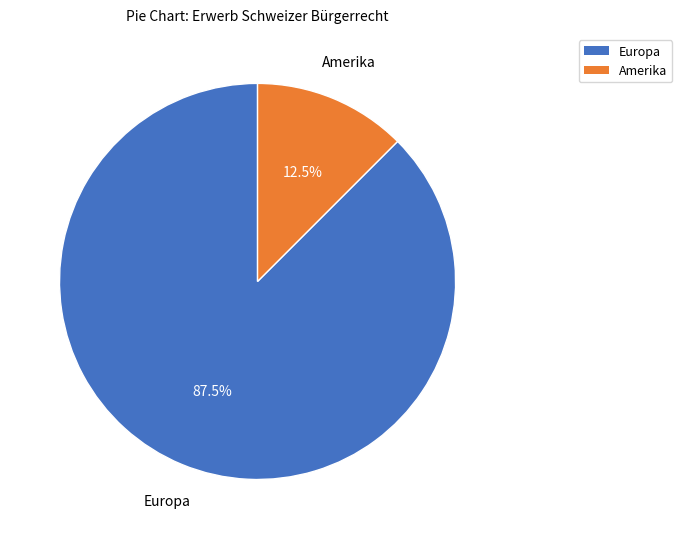

Which category accounts for the majority?

Europa